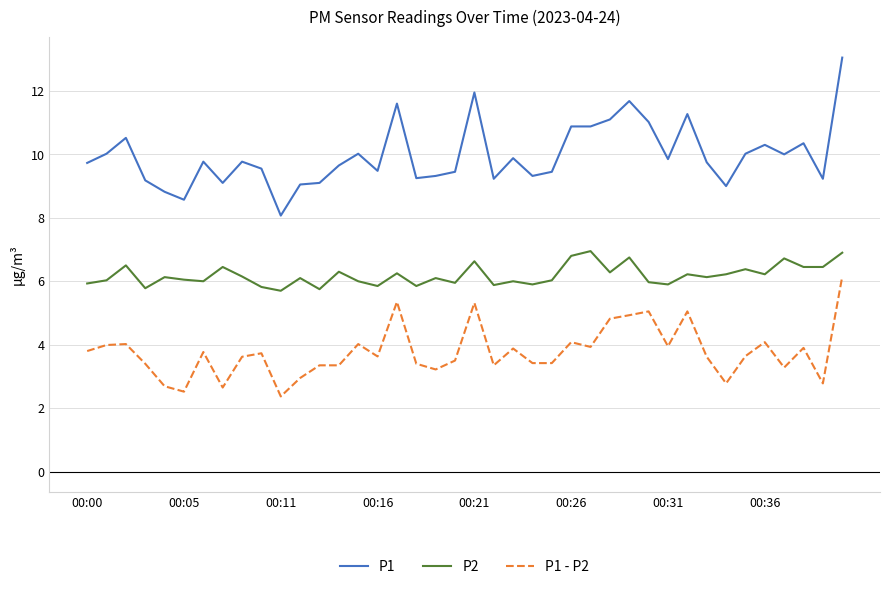

What is the minimum value for P1 - P2?

2.4